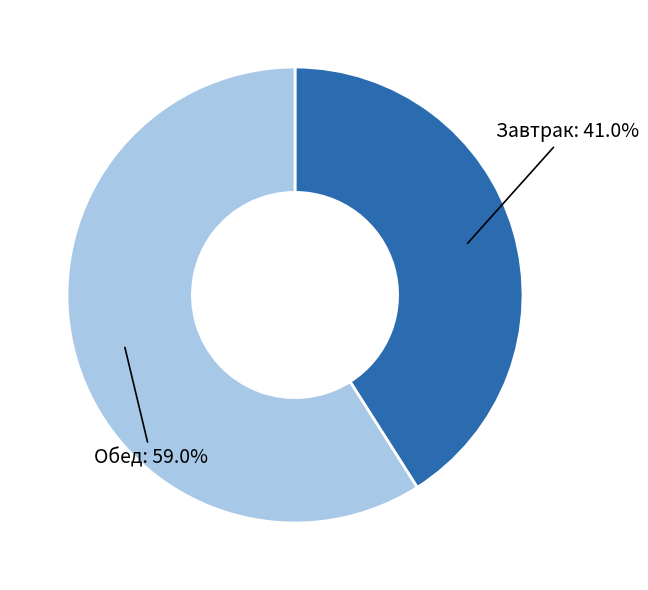

Count the number of slices in the pie.

2